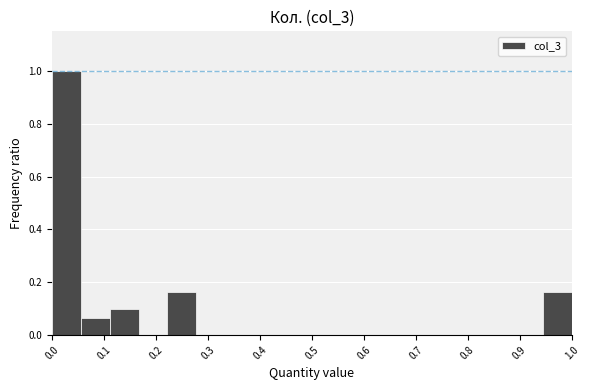

Reading left to right, list every bar in this chart as the range it spans on the x-axis followed by its height. Neither the bar edges nor the heights are printed on the chart, so give them approximately, as read against the axes.

0.00 to 0.06: 1.00
0.06 to 0.11: 0.06
0.11 to 0.17: 0.10
0.17 to 0.22: 0
0.22 to 0.28: 0.16
0.28 to 0.33: 0
0.33 to 0.39: 0
0.39 to 0.44: 0
0.44 to 0.50: 0
0.50 to 0.56: 0
0.56 to 0.61: 0
0.61 to 0.67: 0
0.67 to 0.72: 0
0.72 to 0.78: 0
0.78 to 0.83: 0
0.83 to 0.89: 0
0.89 to 0.94: 0
0.94 to 1.00: 0.16